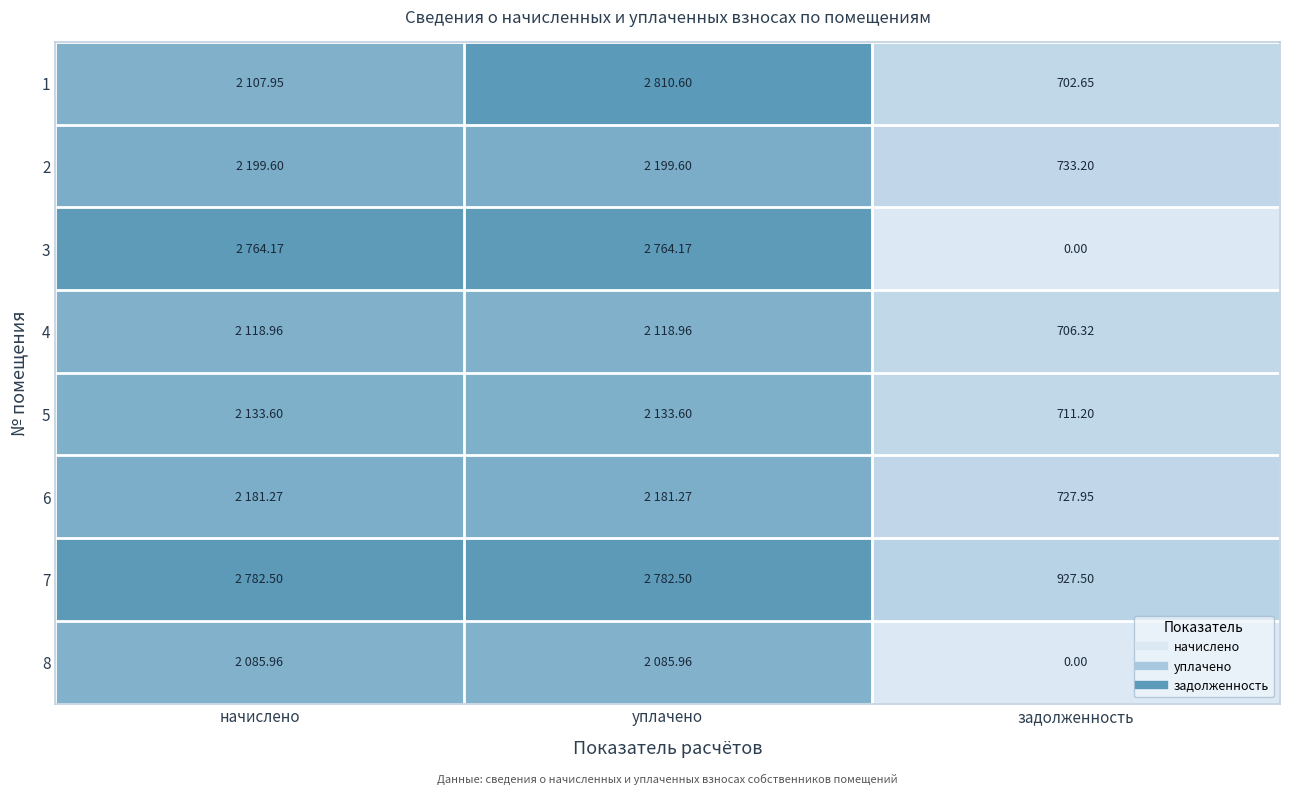

How many values in 3 are above zero?

2